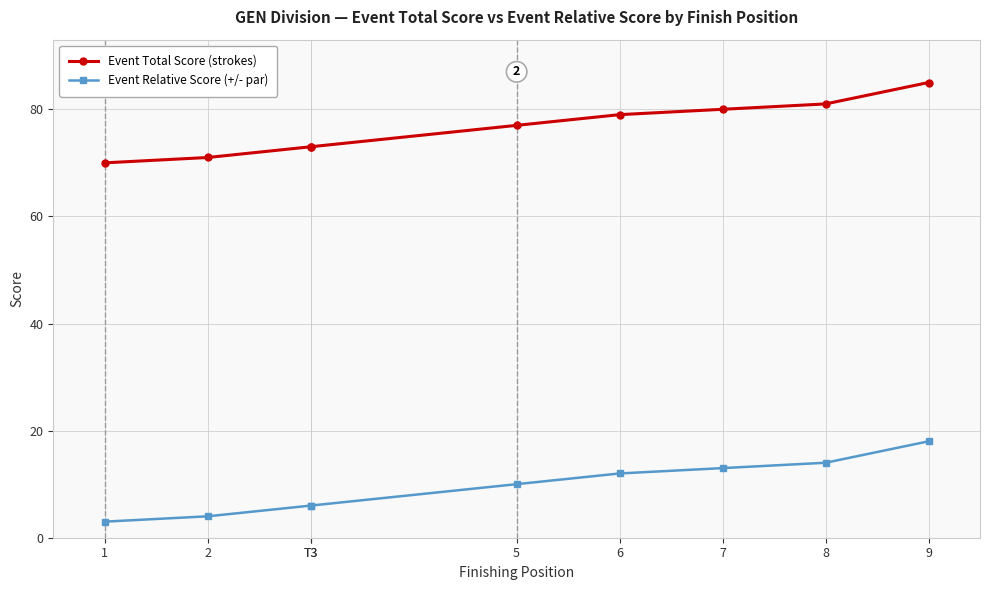

At which label is Event Total Score (strokes) closest to 77?

5